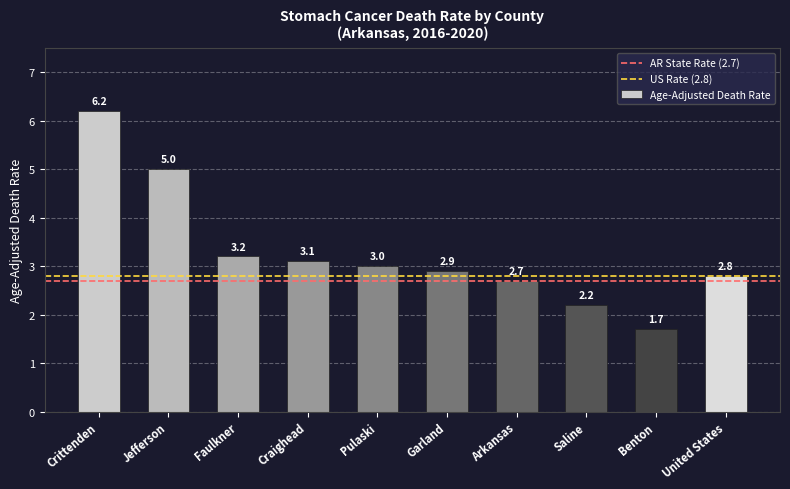

How many data points does each series have?

10